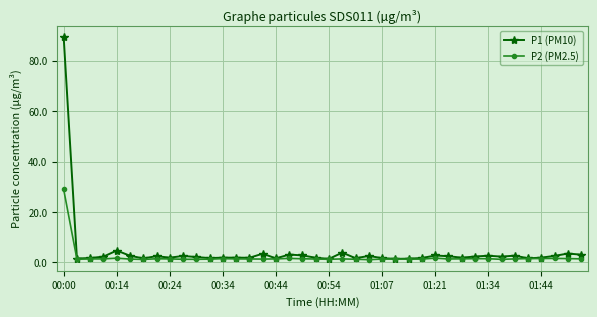

Which series has the largest range (max minus min)?

P1 (PM10)